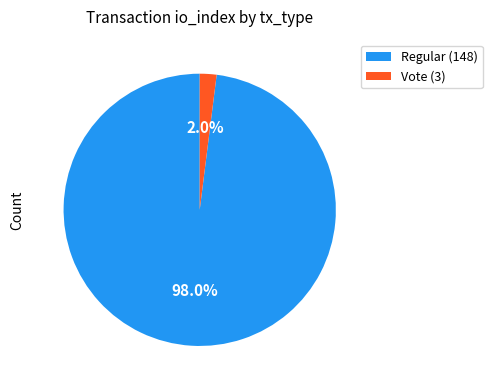

Combined, what portion of the pie is Vote (3) and Regular (148)?

100.0%